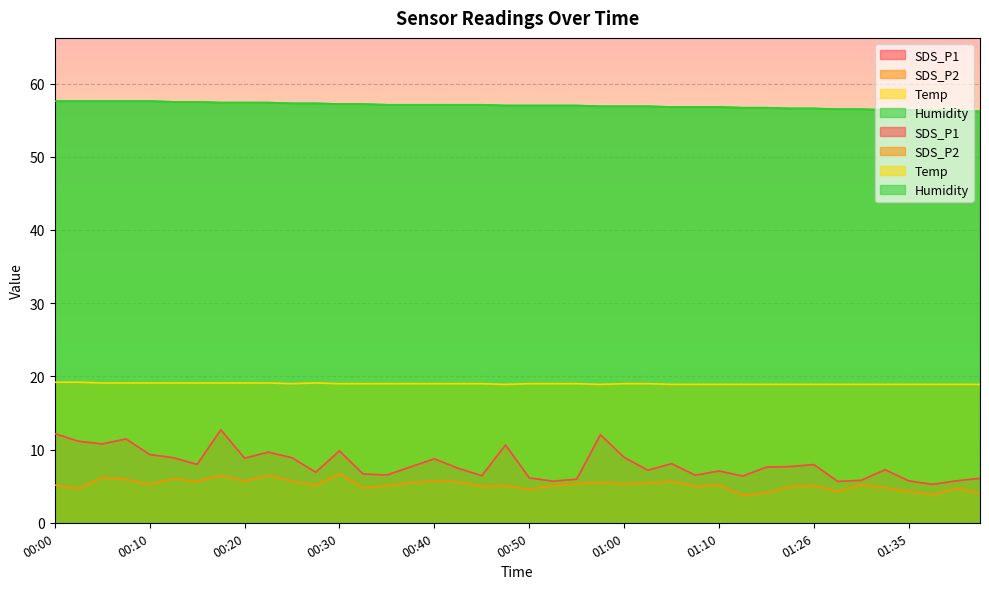

Where does the Temp series first go above 19?

00:00